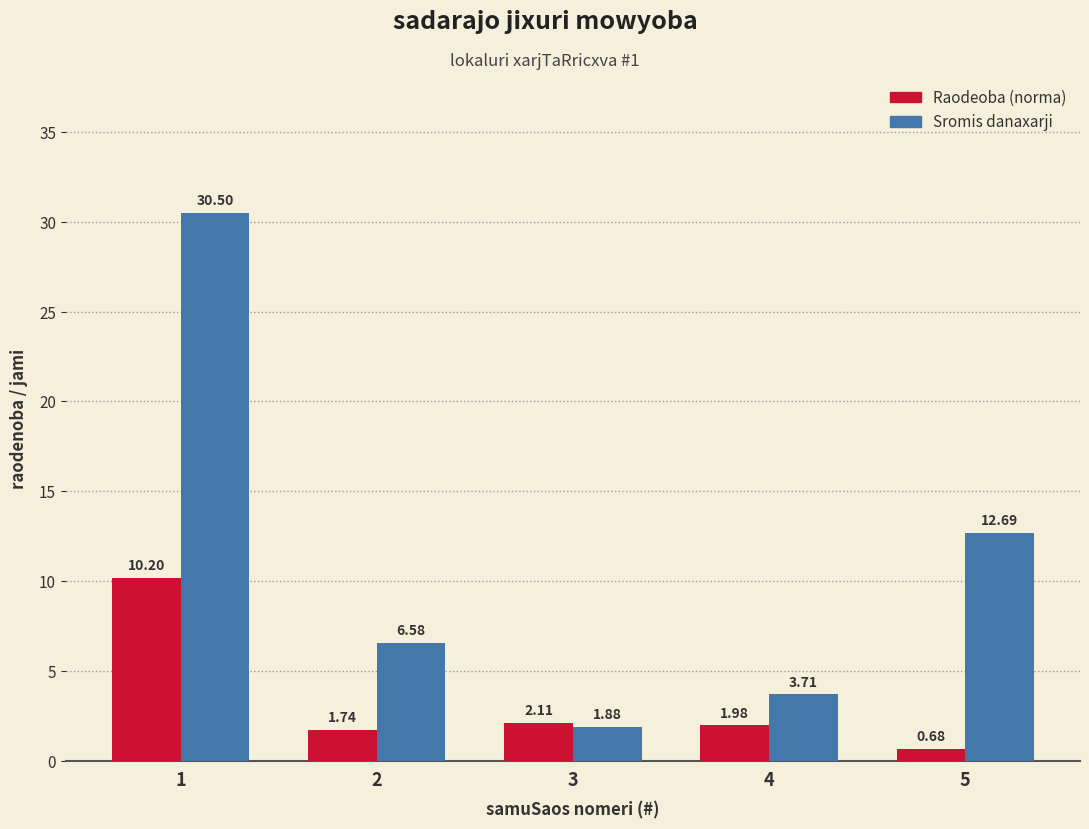

Which series has the largest total across all categories?

Sromis danaxarji